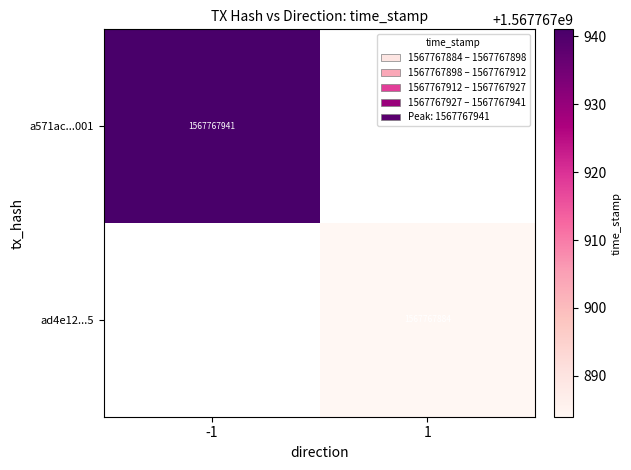

Between 1 and -1, which is larger?

-1